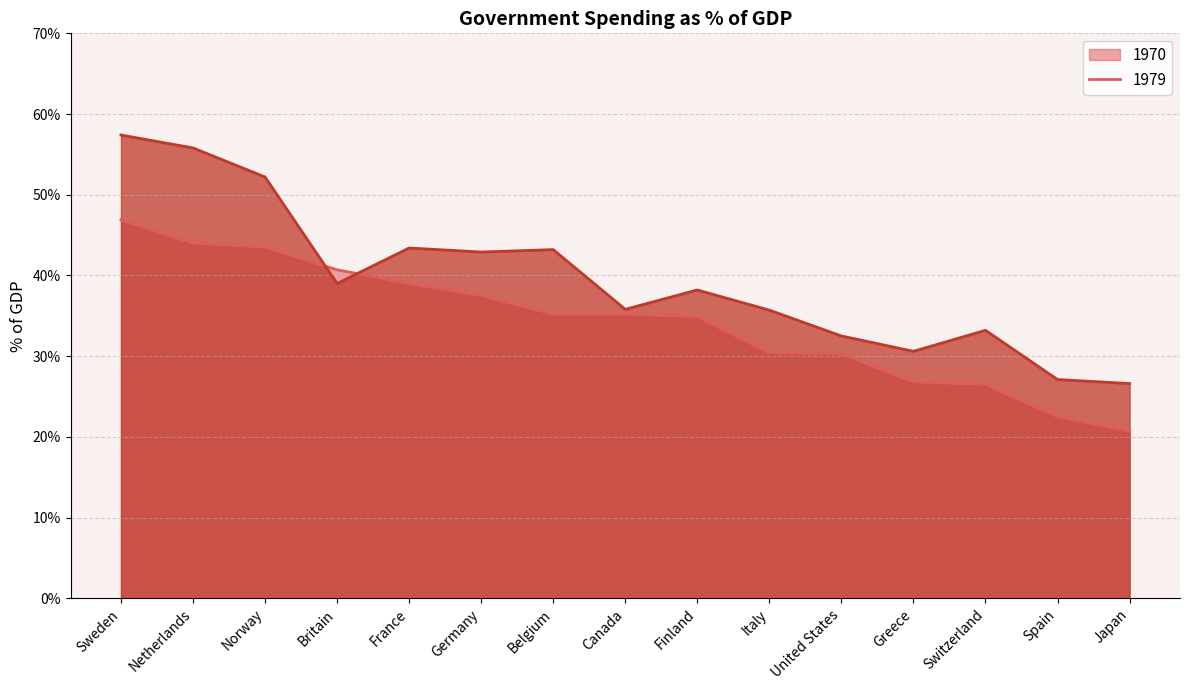

The 1970 series shows 39.0 at France. True or false?

True